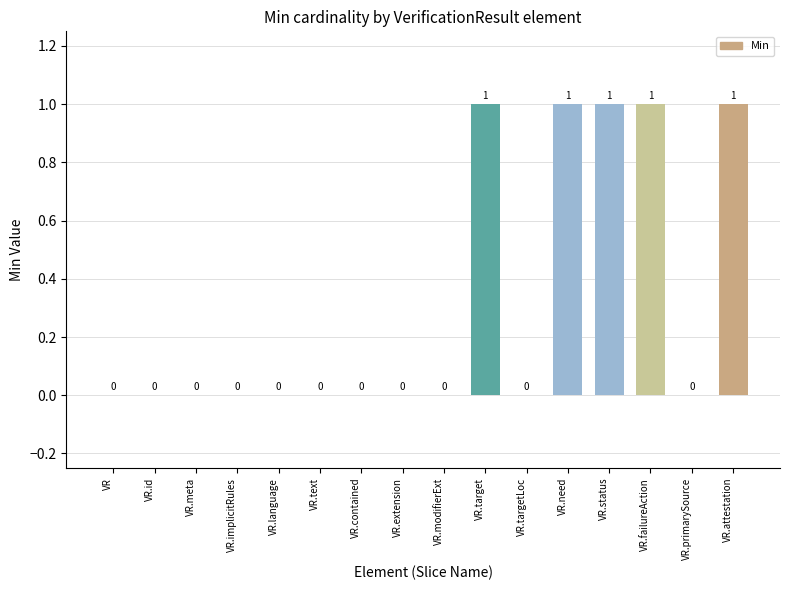

Reading left to right, transcribe all the data shown in this chart.

VR=0	VR.id=0	VR.meta=0	VR.implicitRules=0	VR.language=0	VR.text=0	VR.contained=0	VR.extension=0	VR.modifierExt=0	VR.target=1	VR.targetLoc=0	VR.need=1	VR.status=1	VR.failureAction=1	VR.primarySource=0	VR.attestation=1